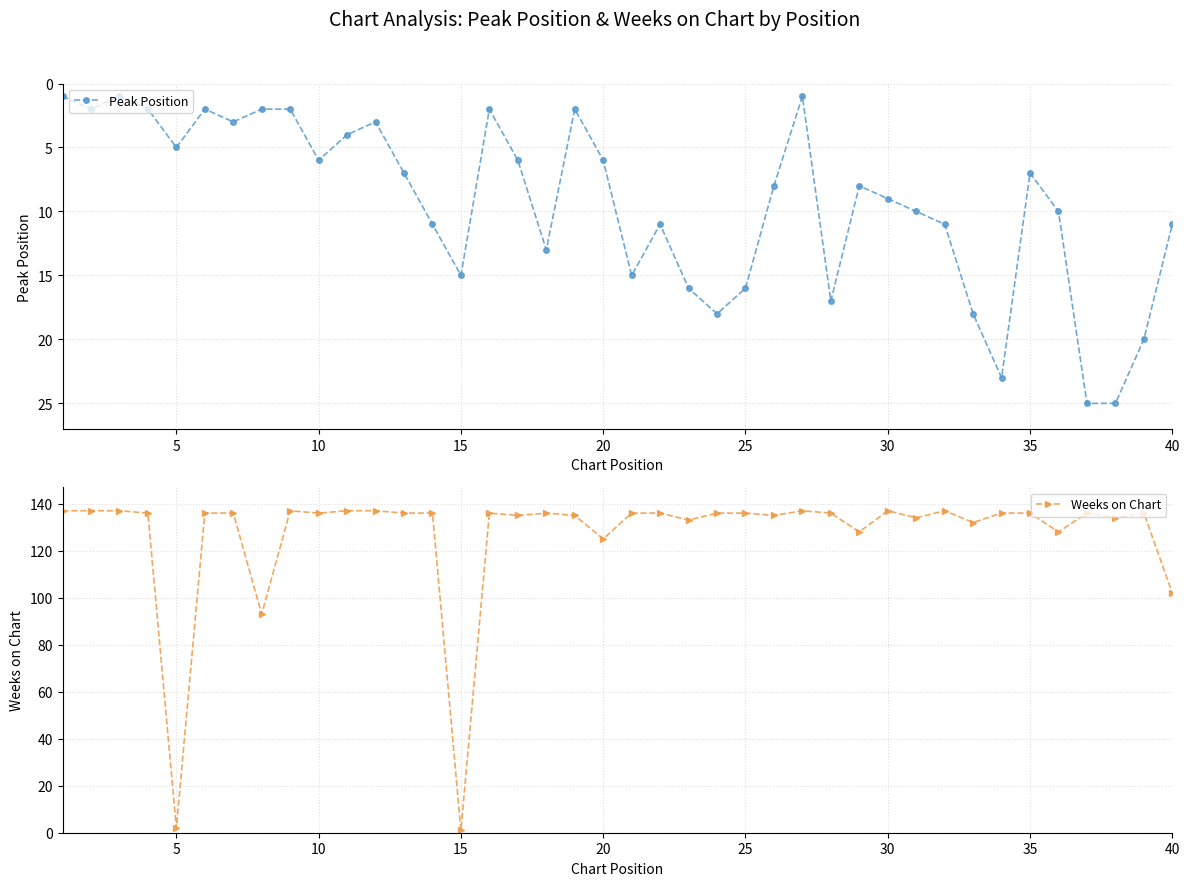

What is the value of the Weeks on Chart point at the 1st from the left?

137